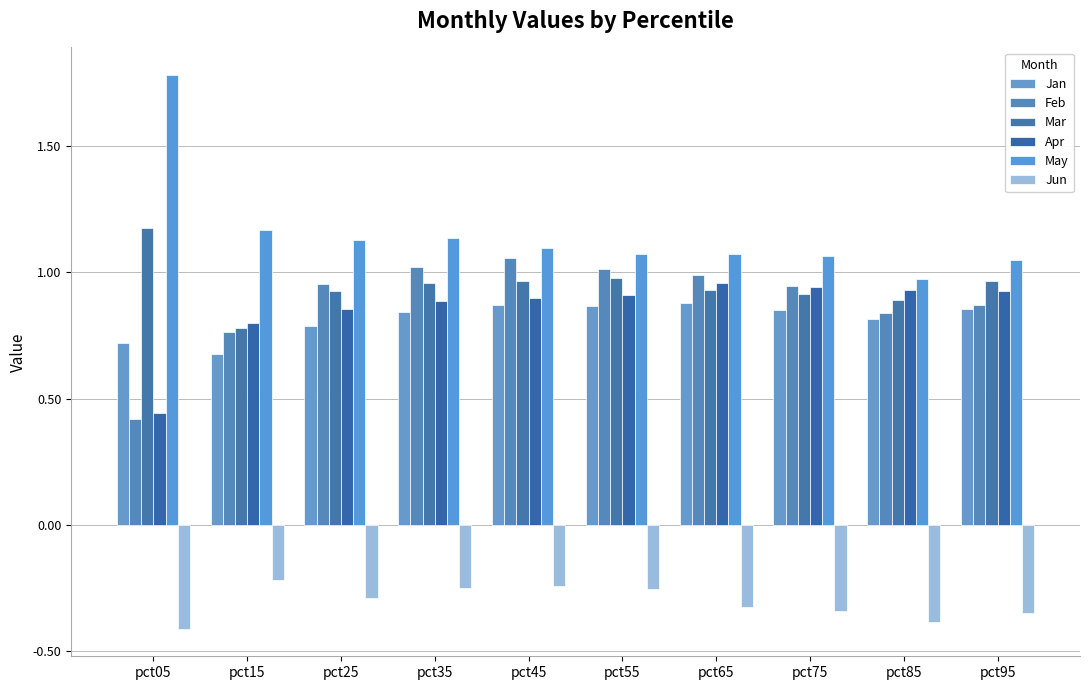

How many bars are there in total?

60